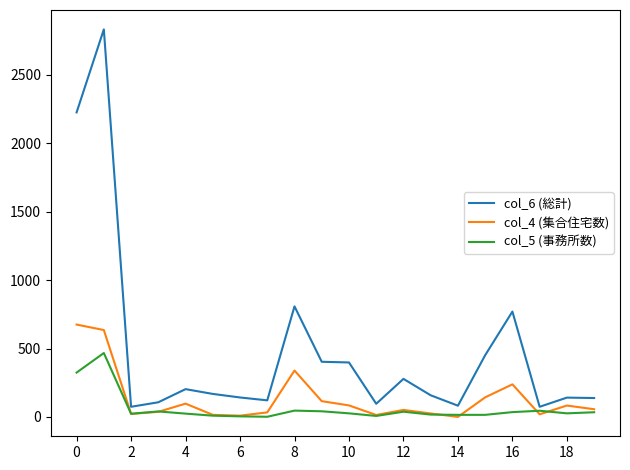

Which series has the largest range (max minus min)?

col_6 (総計)